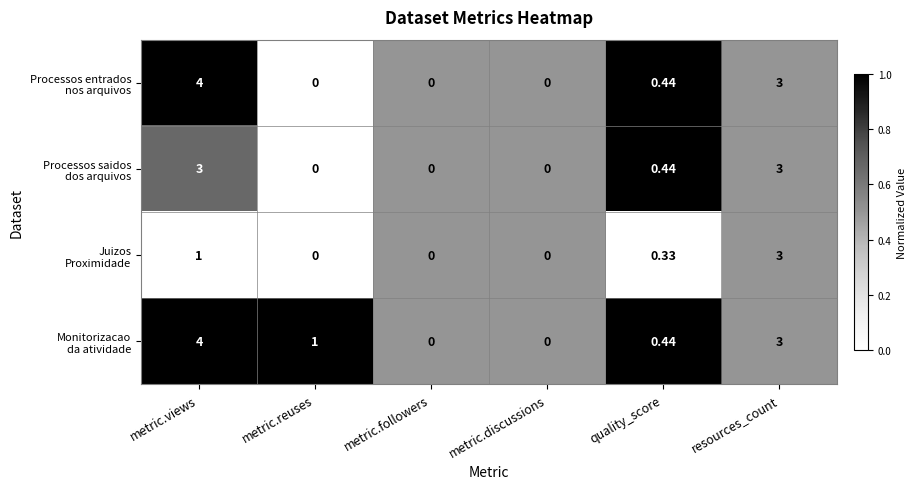

How many series are shown in this chart?

4